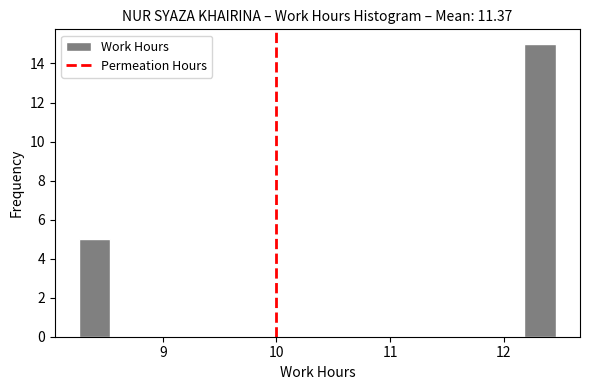

Around what value on the x-axis is the tallest bar? Give the approximate position of its centre, as read against the axis.

12.3